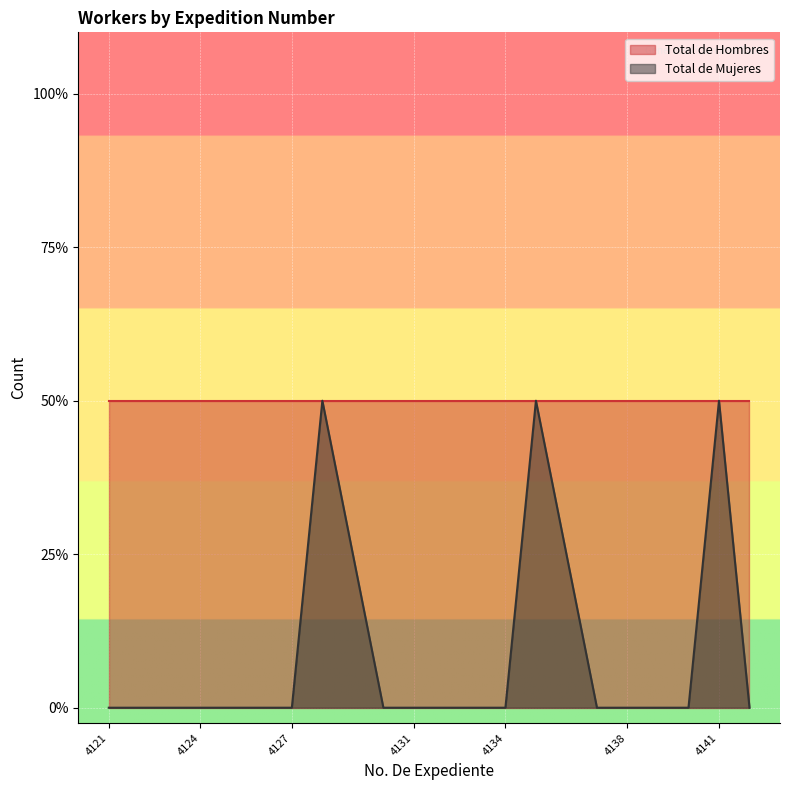

Is it true that the value at 4135 is 1?

True